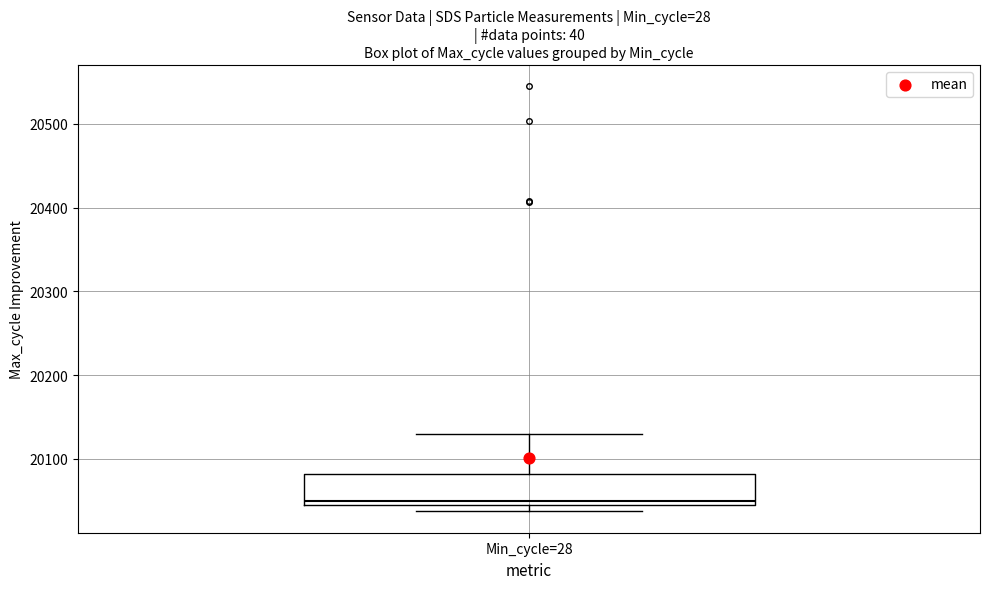

Transcribe this box plot: give where the median line is, the range the box spans, and where the two whiskers end, as read against the y-axis. The values are not printed on the chart, so give them approximately, as read against the axis.

median 20050 (just above the box's lower edge), box 20050 to 20080, whiskers 20040 to 20130